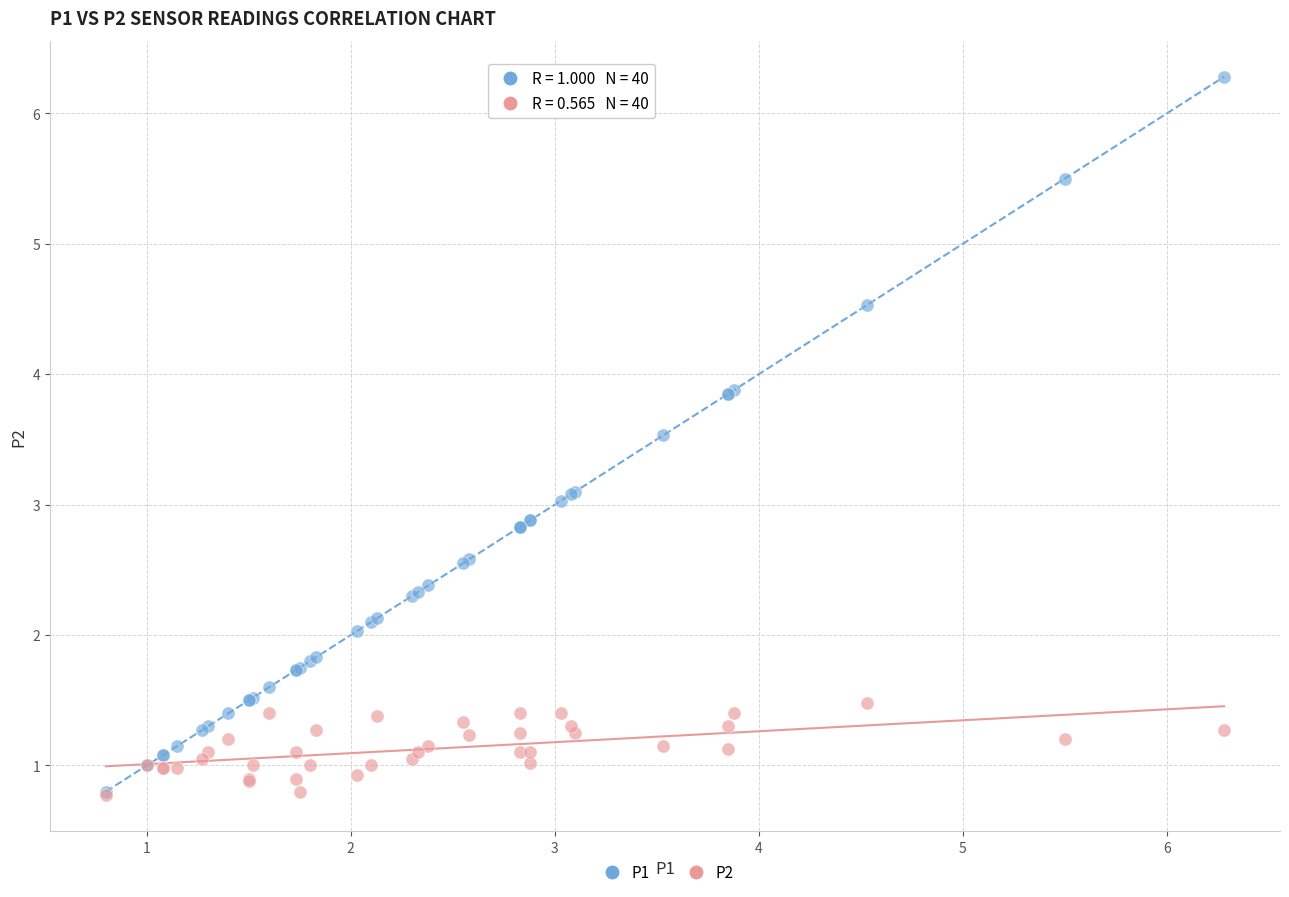

What are all the series names shown in the legend?

P1, P2